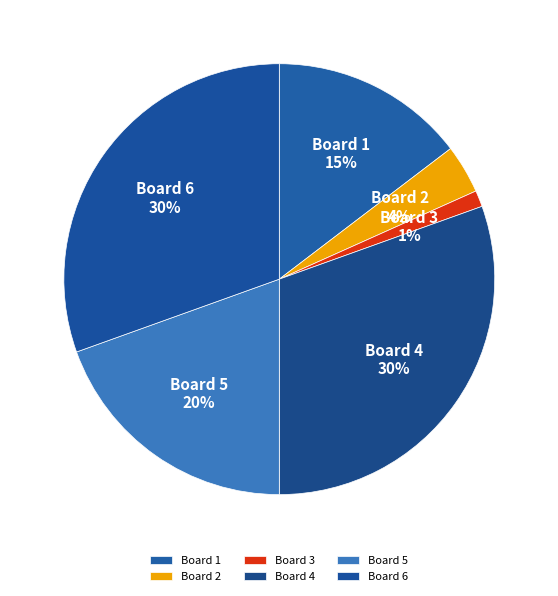

Which has a higher value, Board 1 or Board 2?

Board 1